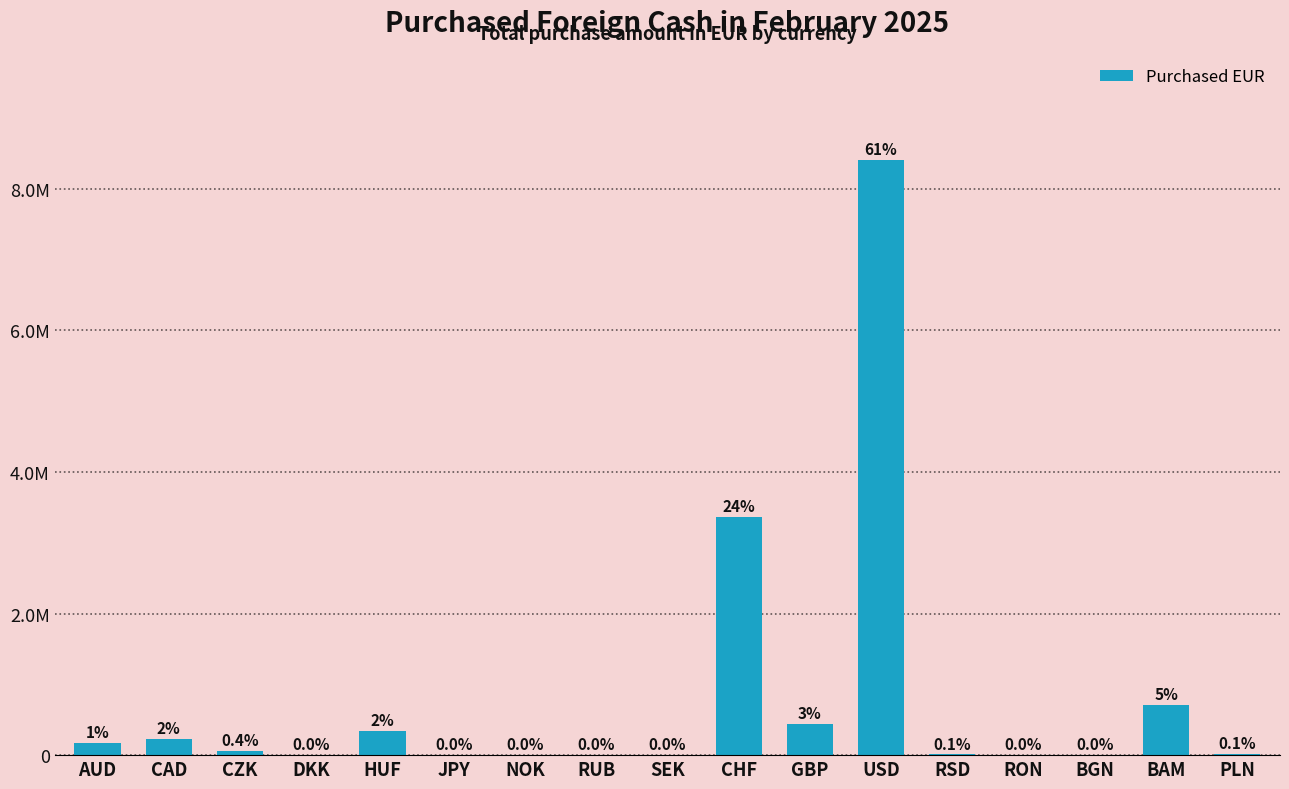

What is the sum of the values at GBP and RON?

441322